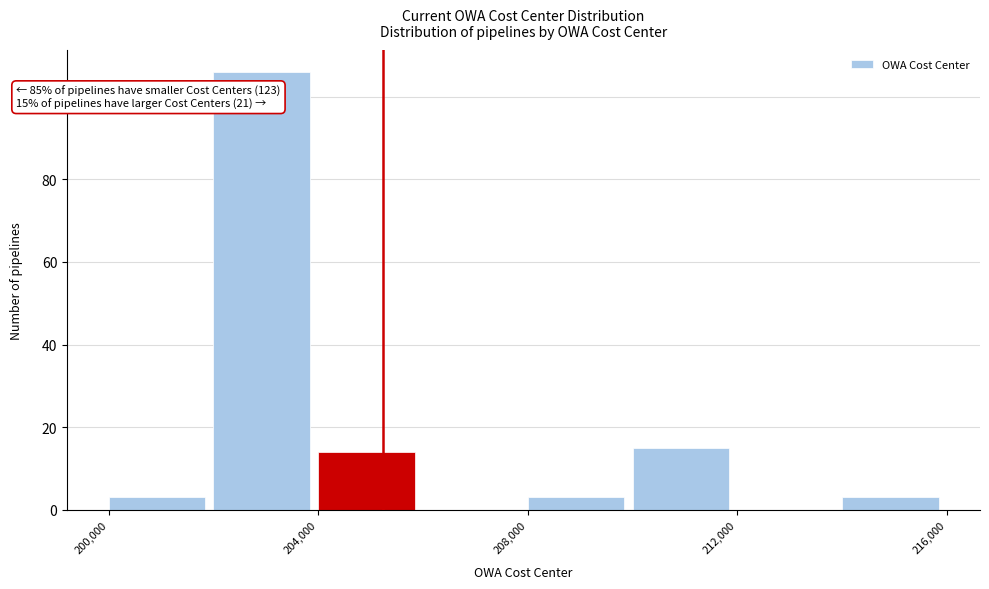

Over which range of the x-axis is the bar tallest?

202000 to 204000